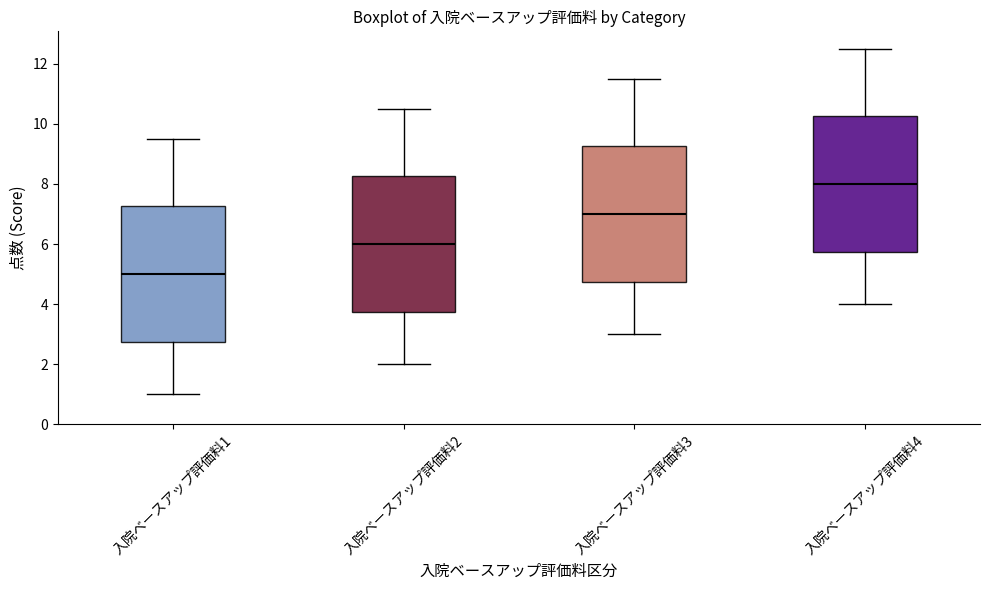

Which box's median line is the highest?

入院ベースアップ評価料4